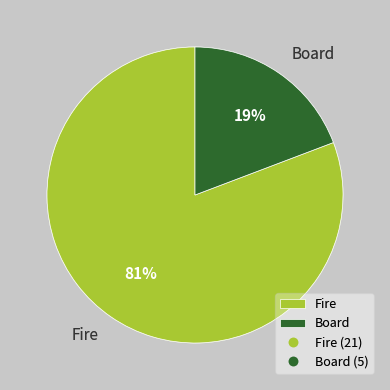

Combined, do Board and Fire account for over 50%?

Yes